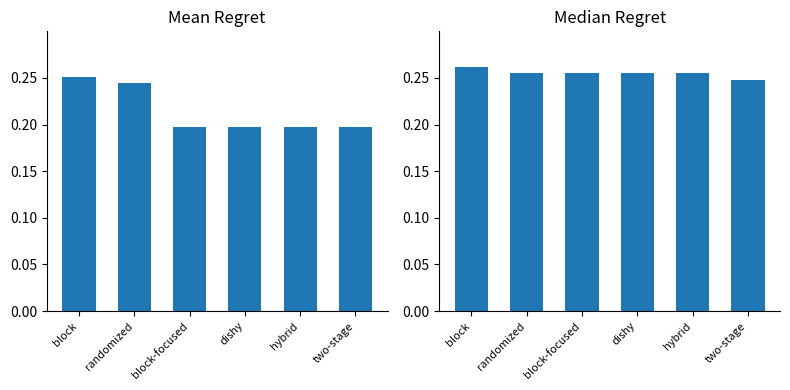

List the series in order of their peak value, lowest first.

Mean Regret, Median Regret